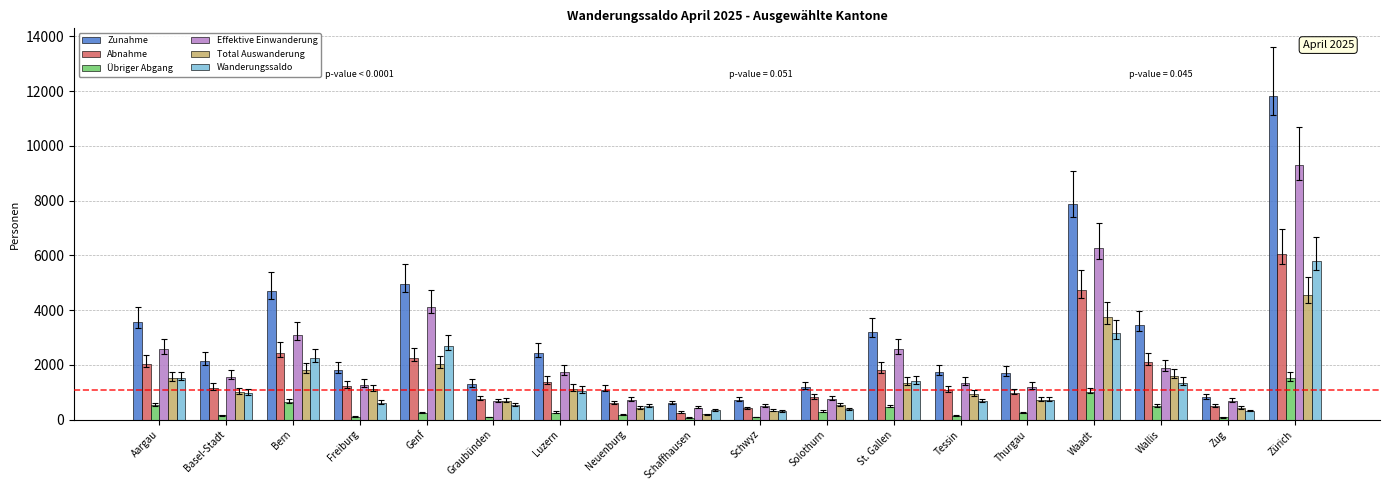

How many values in the Übriger Abgang series are below 254?

9